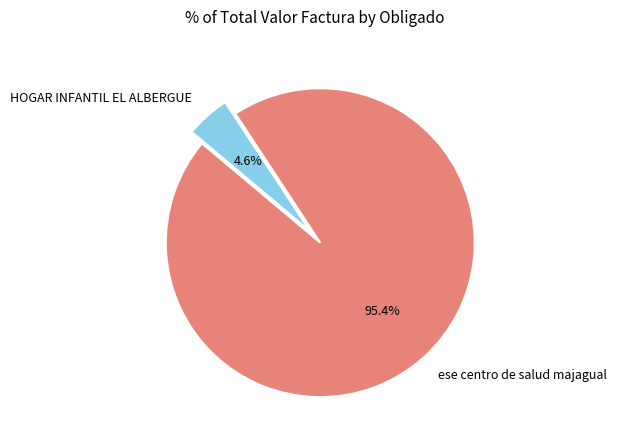

What percentage is NOT represented by ese centro de salud majagual?

4.6%